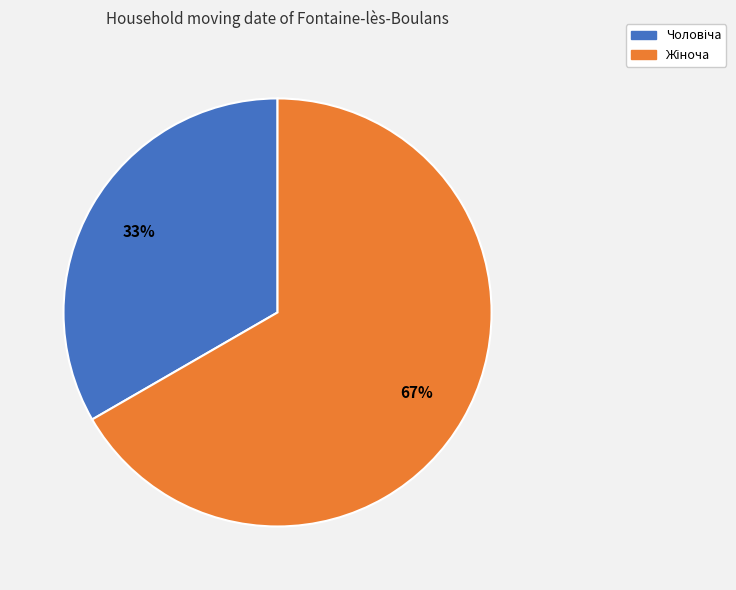

Is there any slice that represents more than half of the pie?

Yes